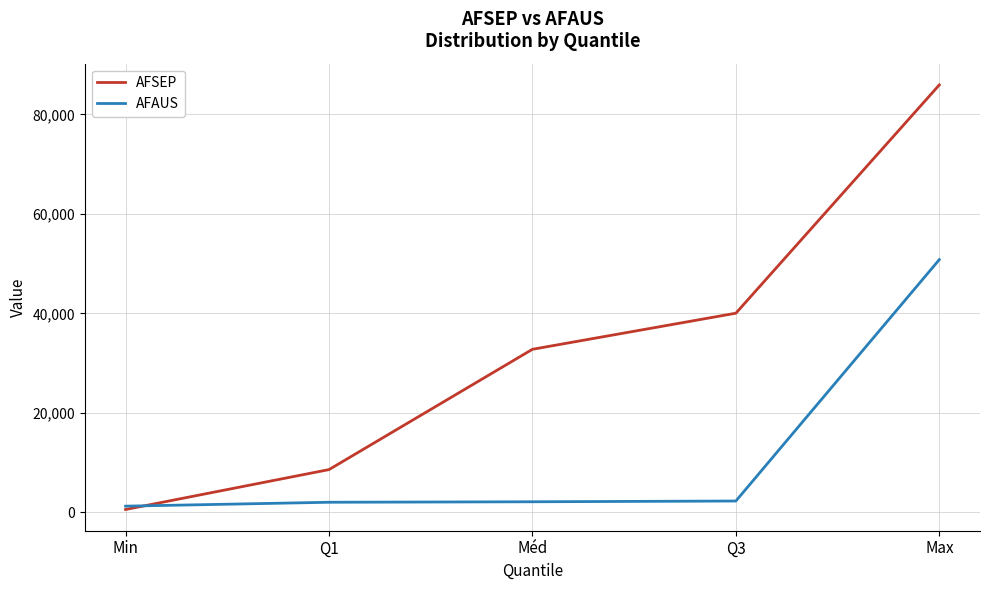

What is the total value across all series at Max?

136761.8